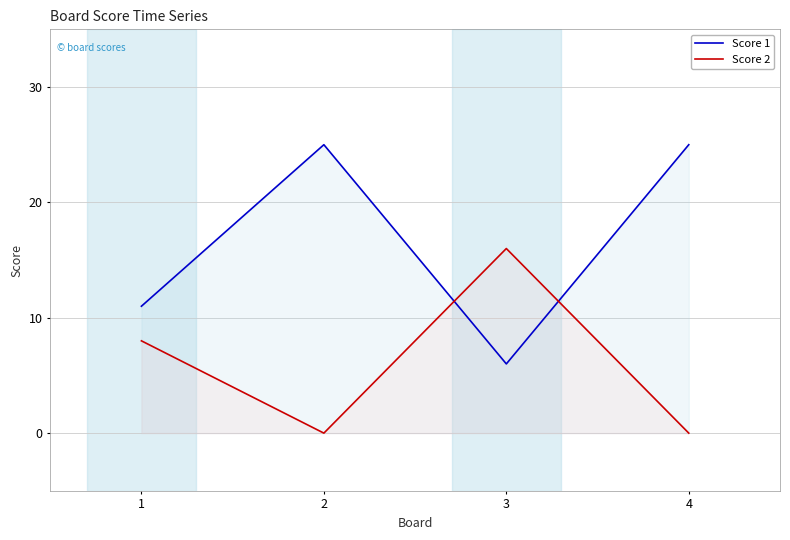

Which series ends up on top after the final intersection of Score 1 and Score 2?

Score 1